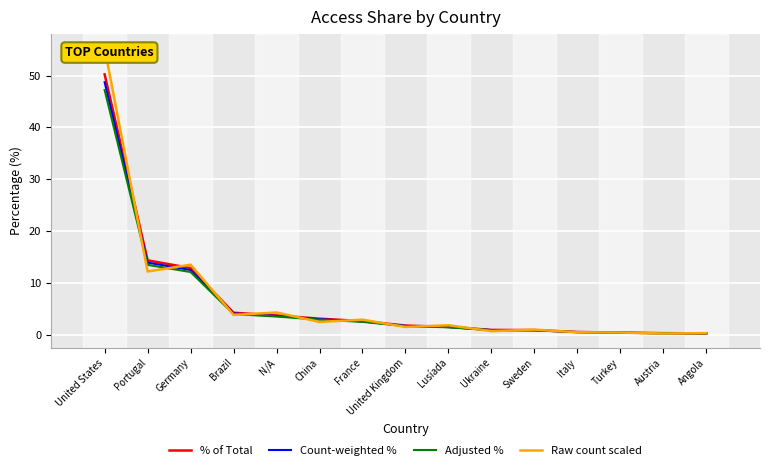

Where is Raw count scaled nearest to the value 27?

Germany